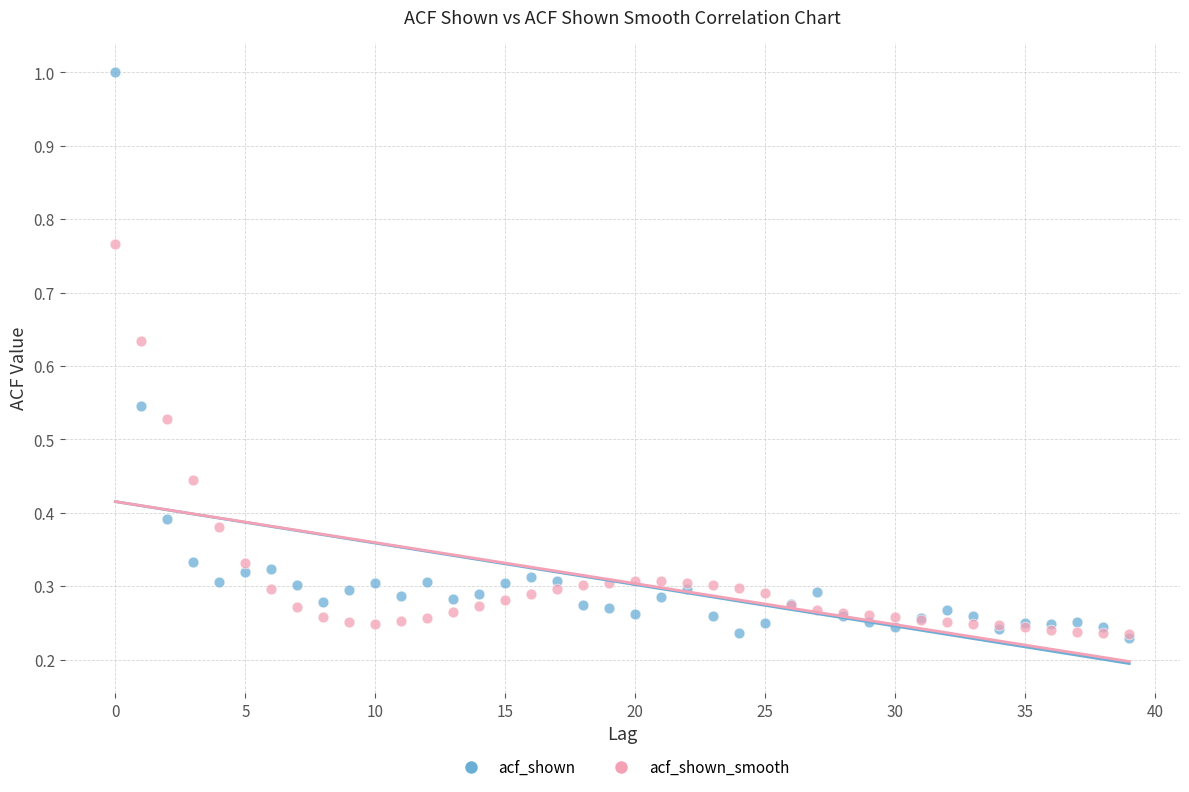

Which series contains the highest Y value?

acf_shown